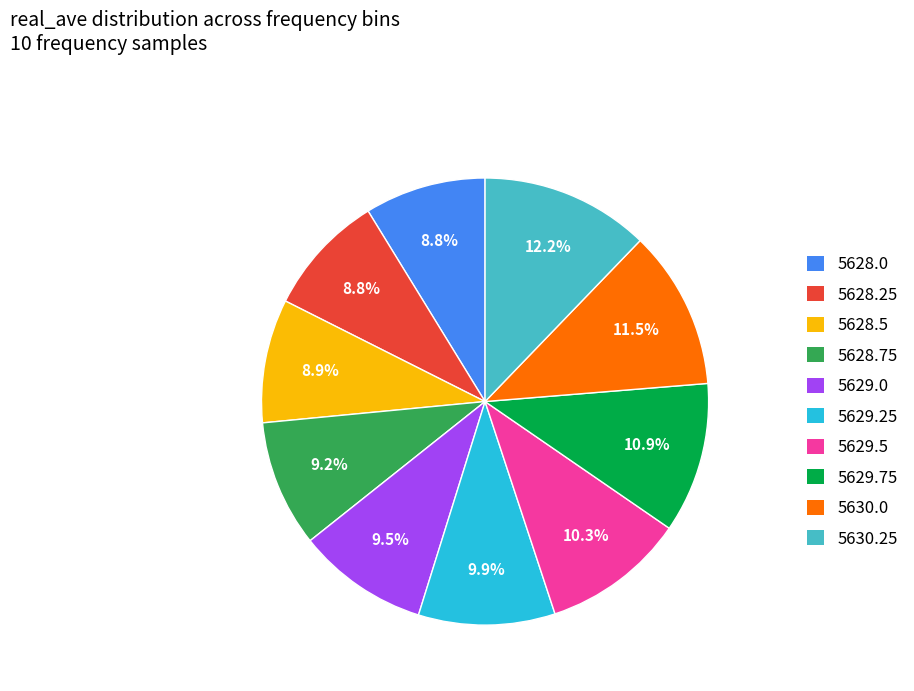

Does 5628.5 account for over 50% of the chart?

No